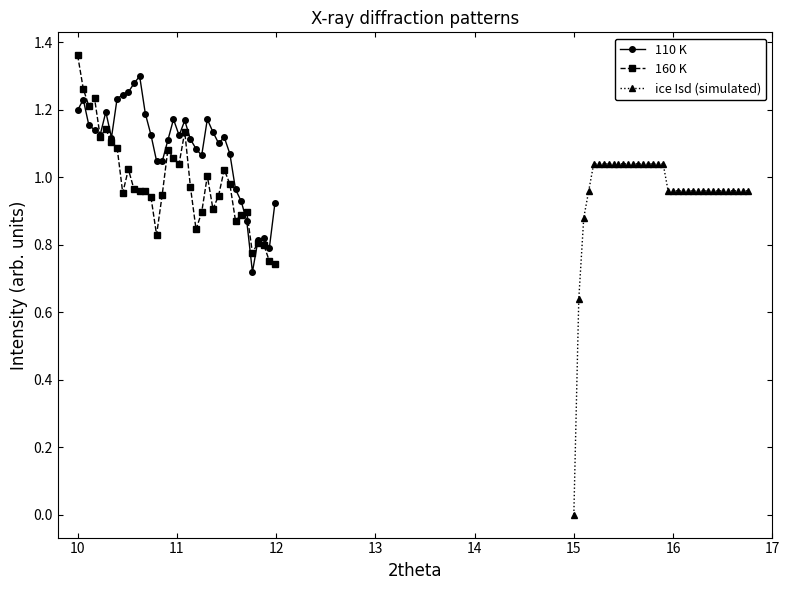

True or false: 110 K has more than 1 interior local peaks.

True